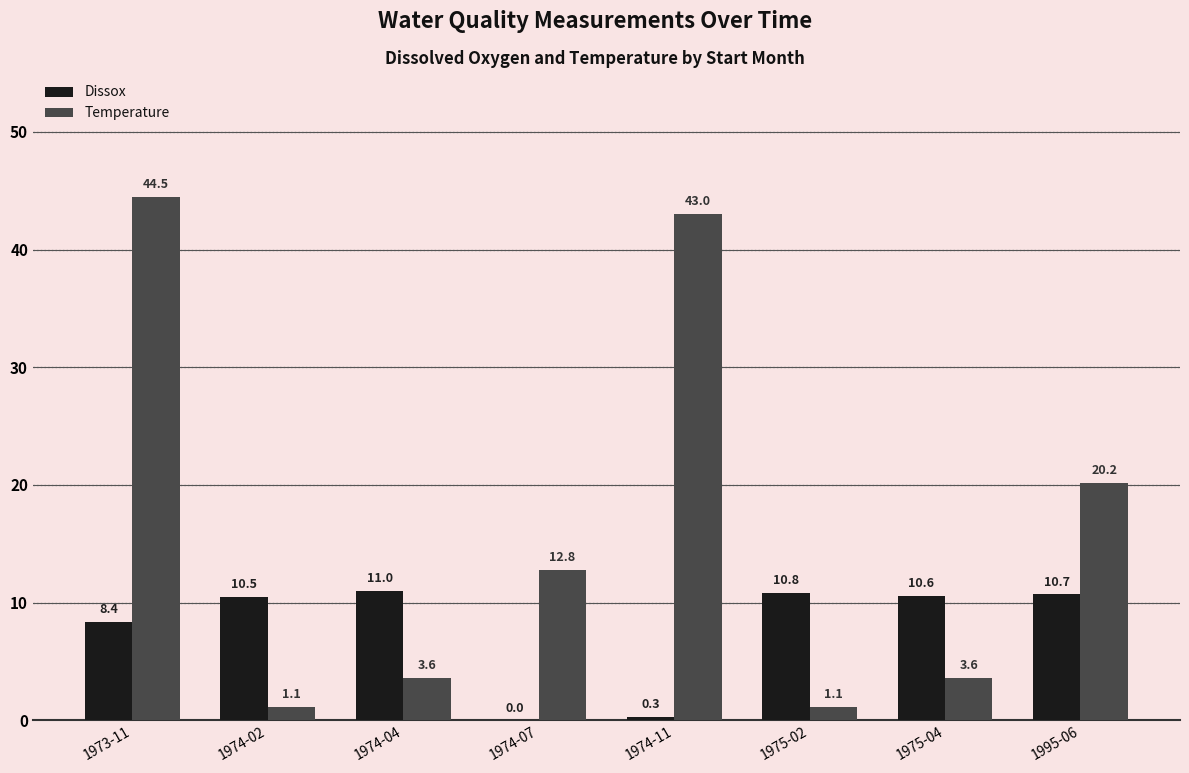

What is the total value across all series at 1974-04?

14.6